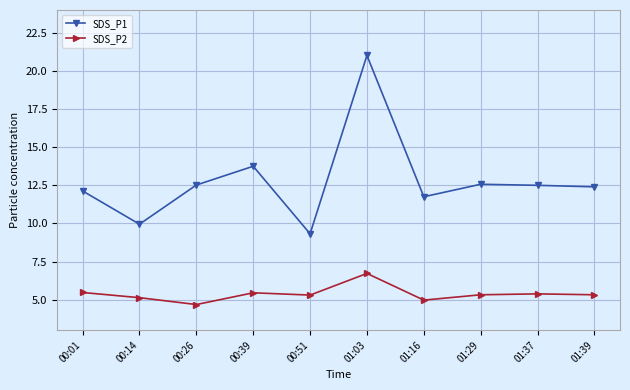

What is the highest value of the SDS_P1 series?

21.0